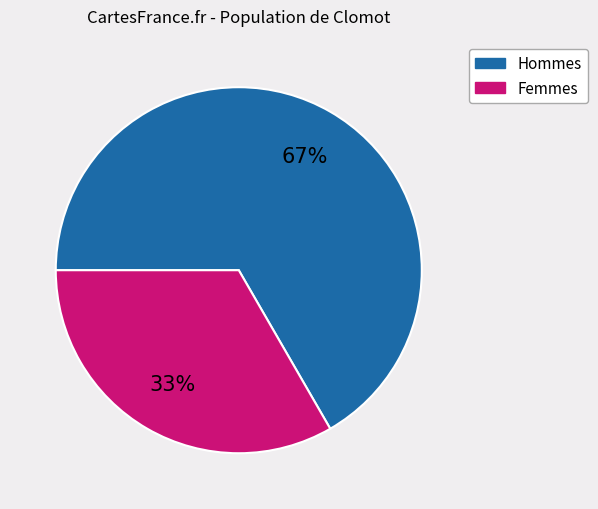

To the nearest percent, what is the average slice percentage?

50%